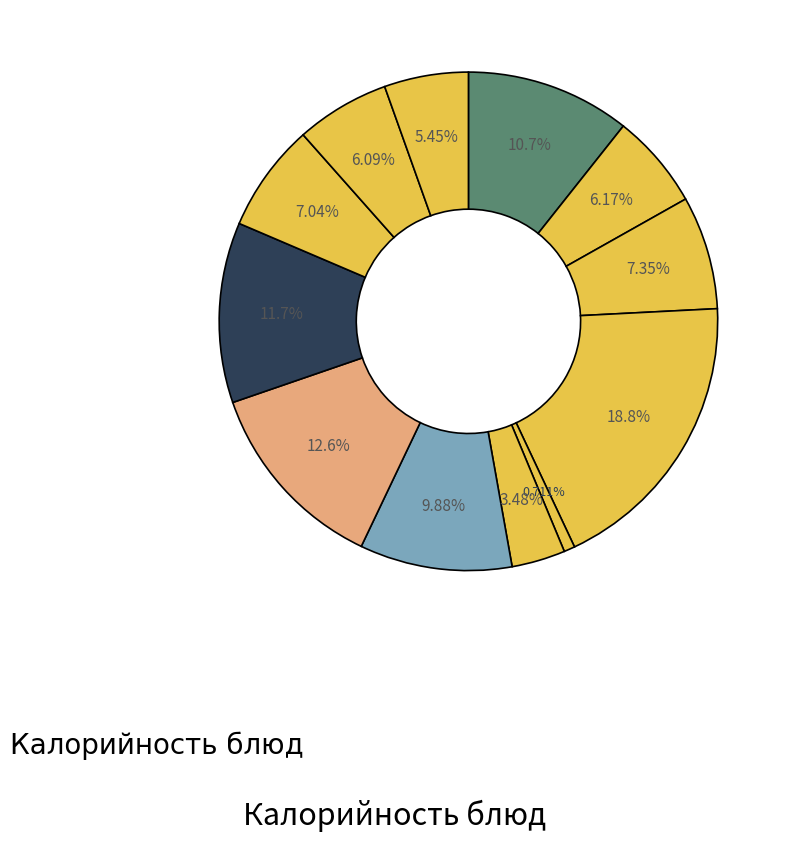

How many segments does this pie chart have?

12